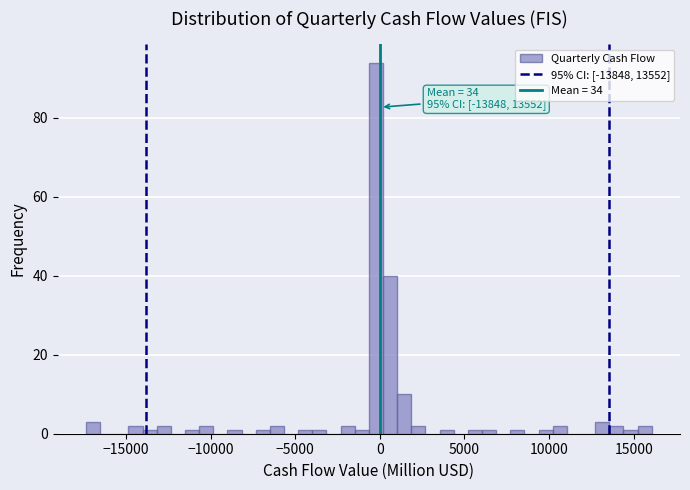

Read against the x-axis, roughly where is the centre of the tallest bar?

0